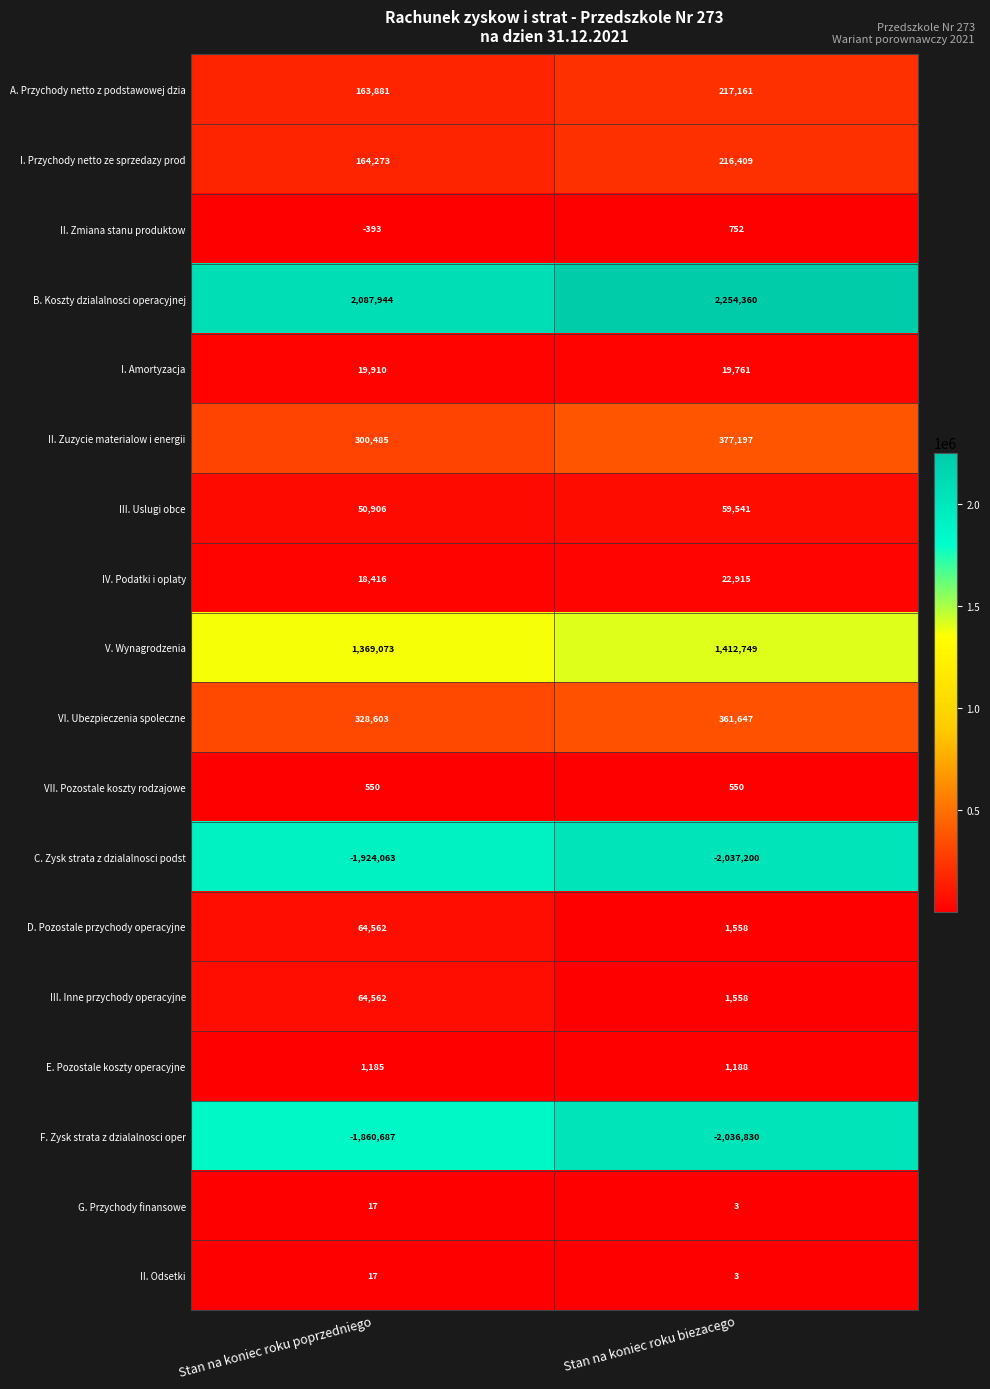

What is the smallest value displayed?

-2037200